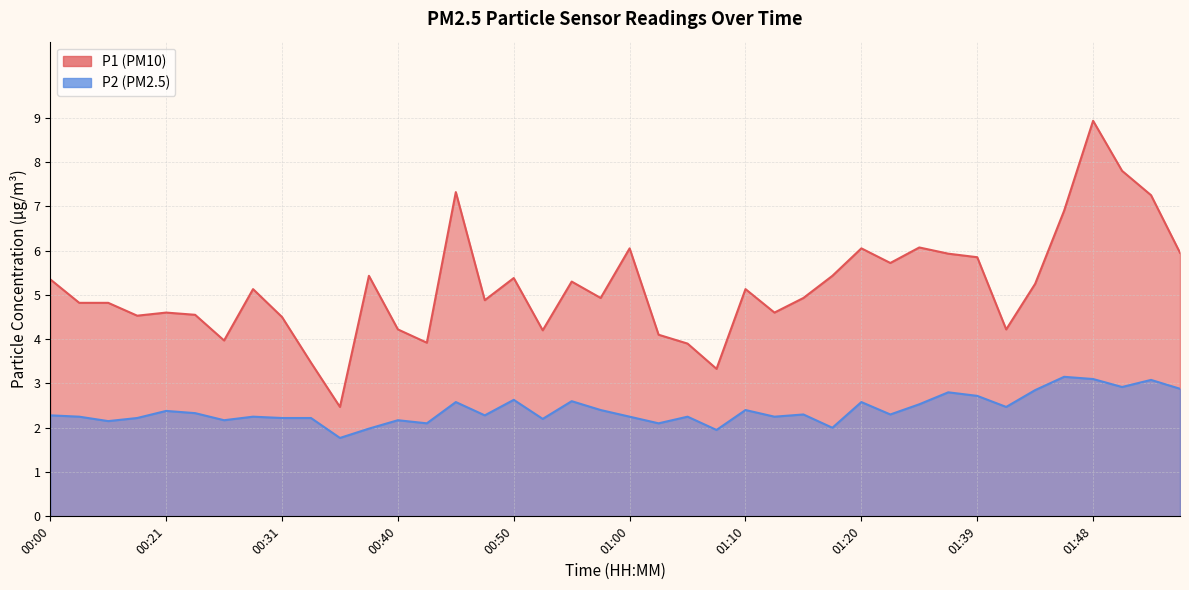

What is the difference between the maximum and second lowest values in the P2 series?

1.2